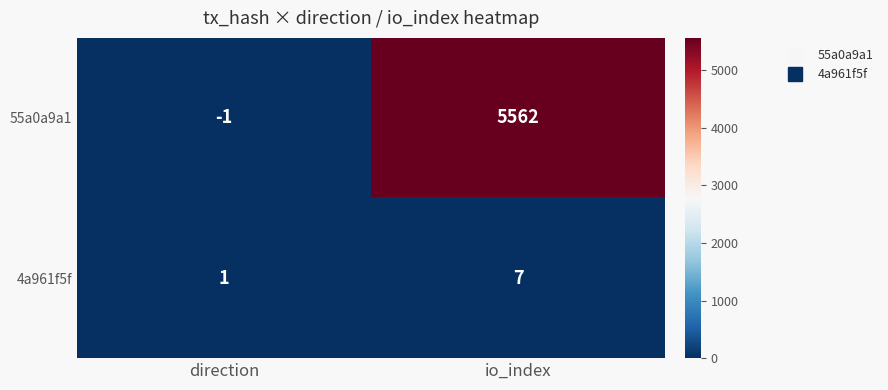

Which category has the highest value in the 4a961f5f series?

io_index